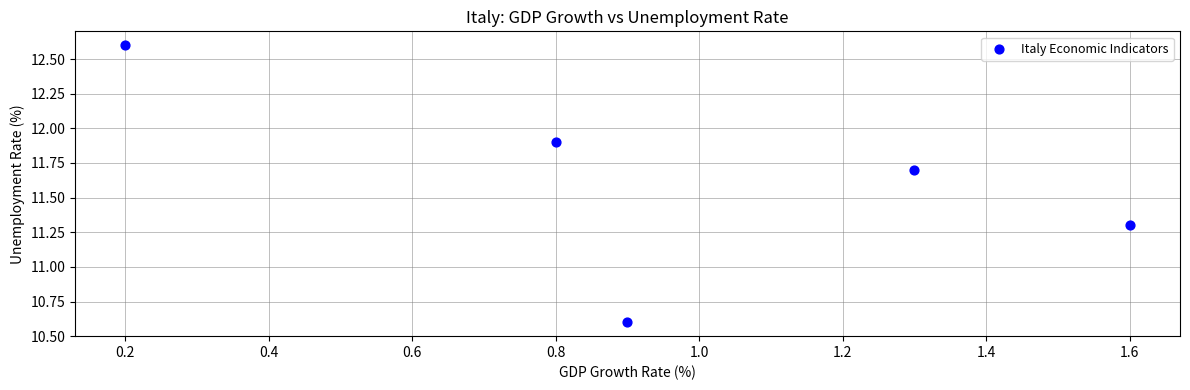

What is the range of X values (max minus min)?

1.4